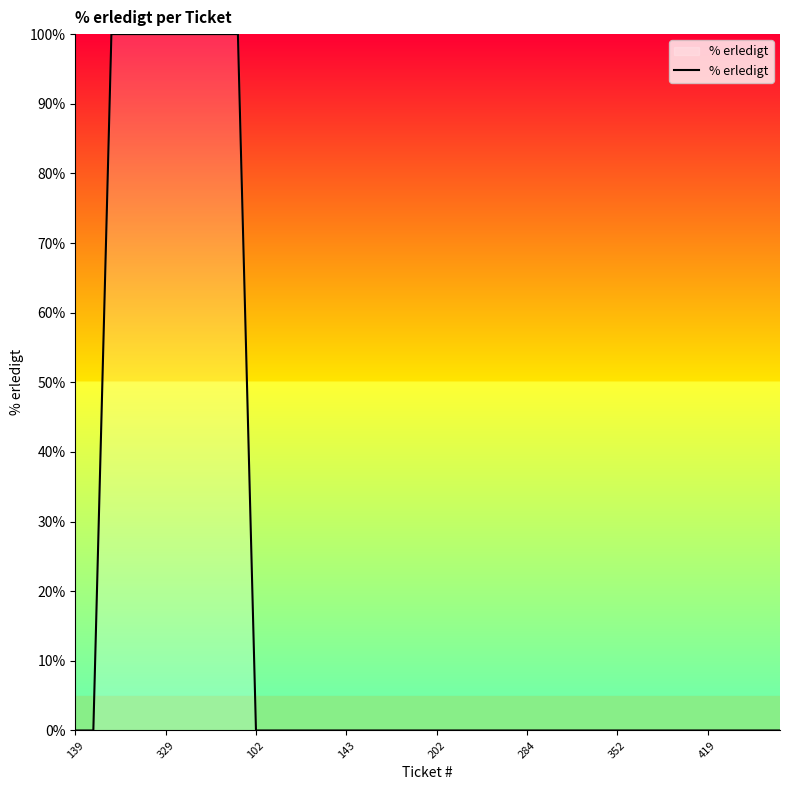

What is the difference between the second highest and minimum values?

100